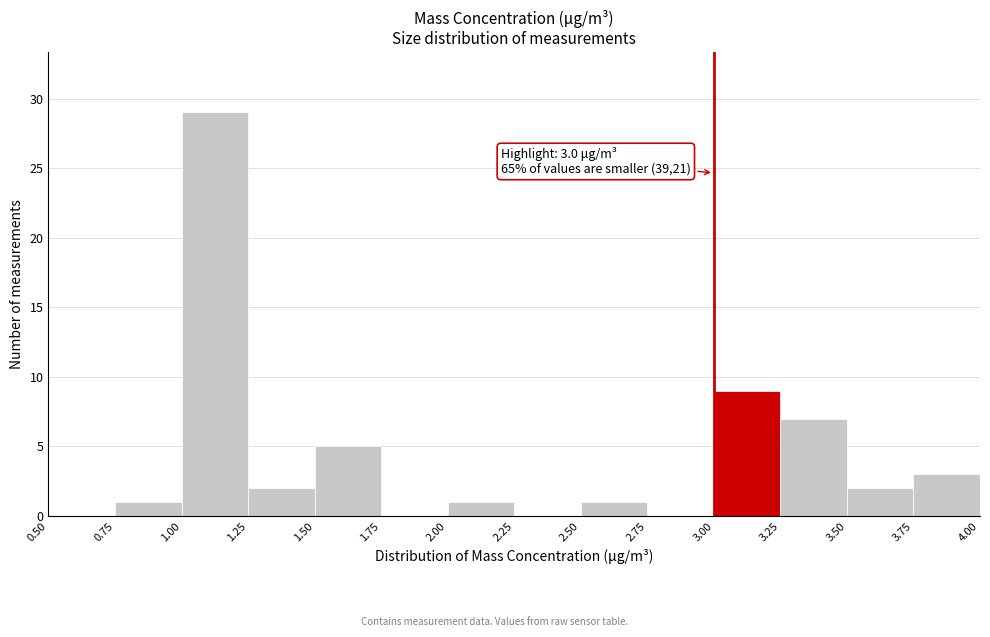

Which range on the x-axis has the tallest bar?

1.00 to 1.25